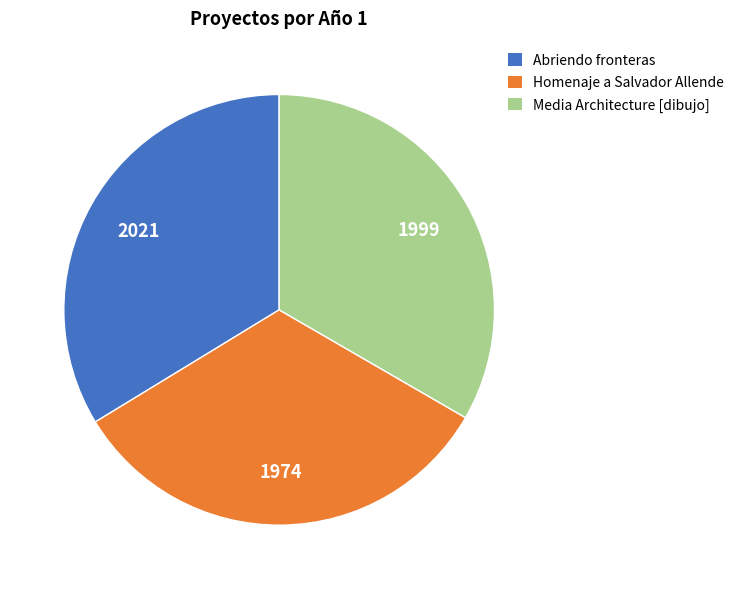

How many slices are in this pie chart?

3